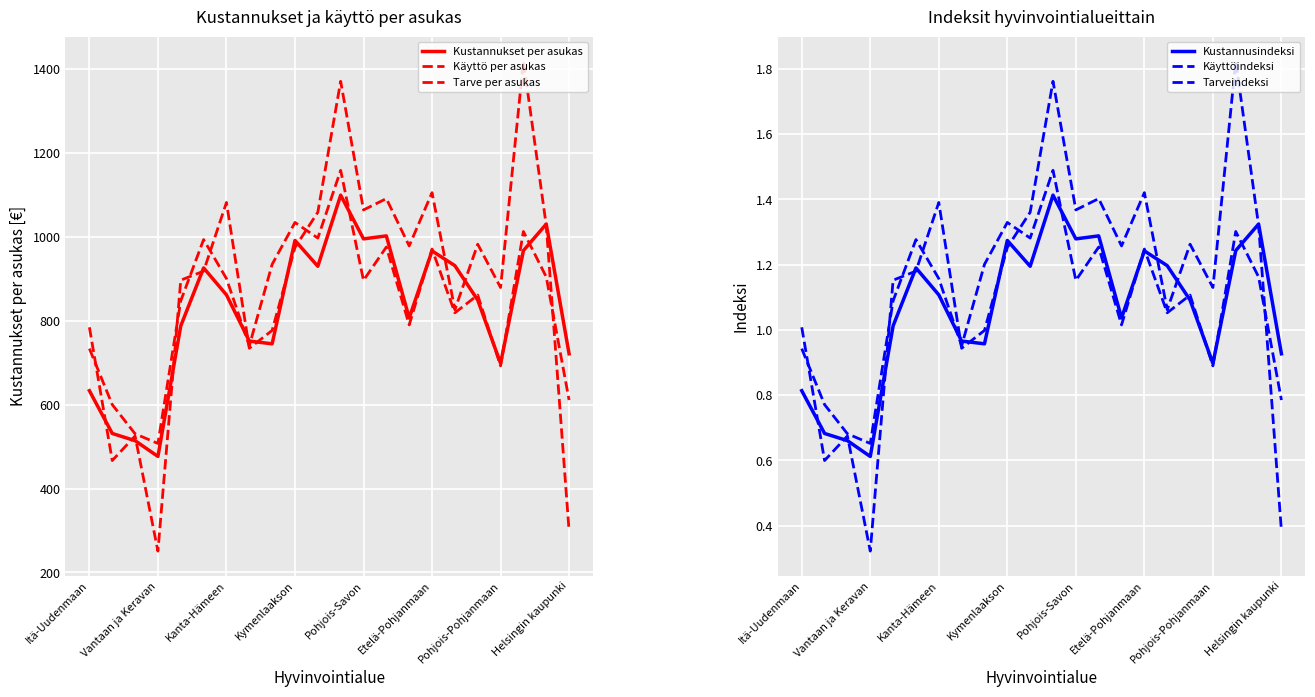

How many series are shown in this chart?

6